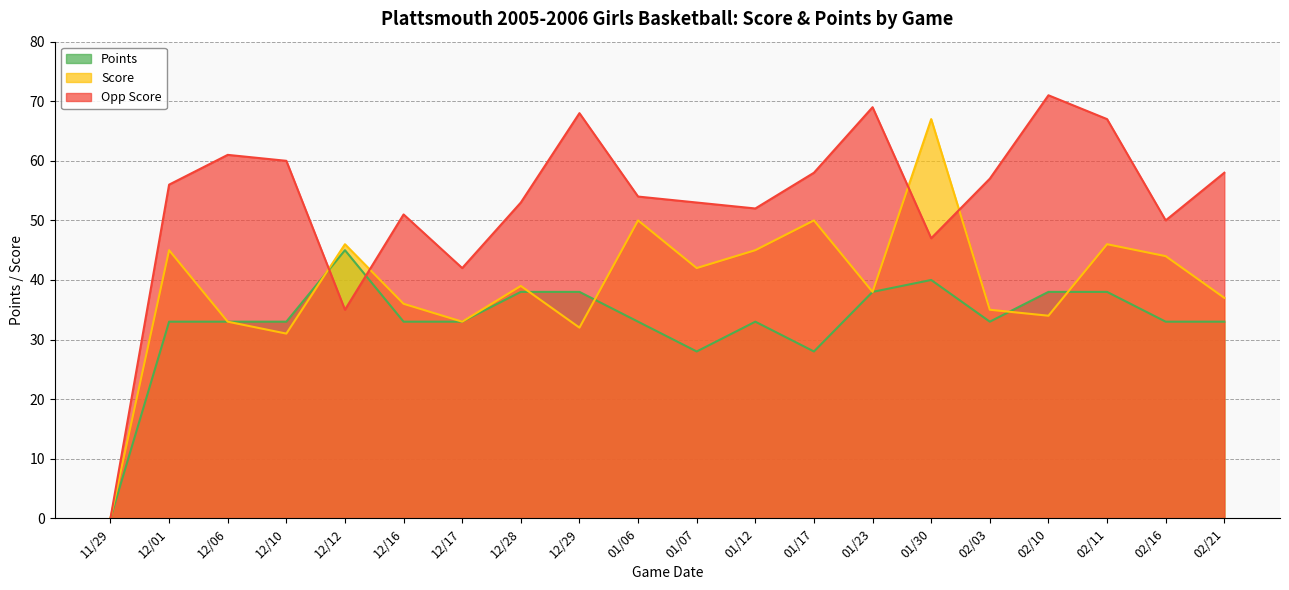

Where is the first local maximum for Points?

12/12